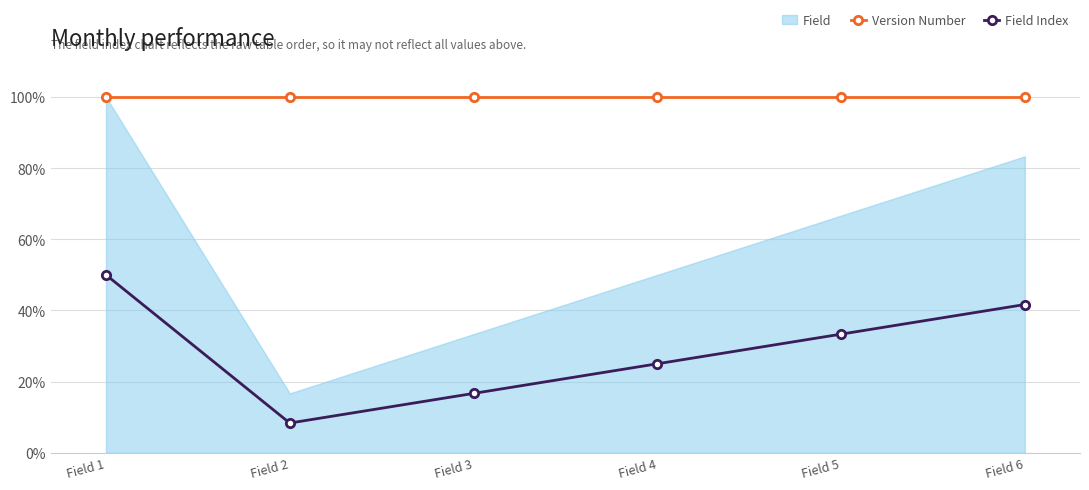

Which series changed the most between Field 4 and Field 6?

Field Index